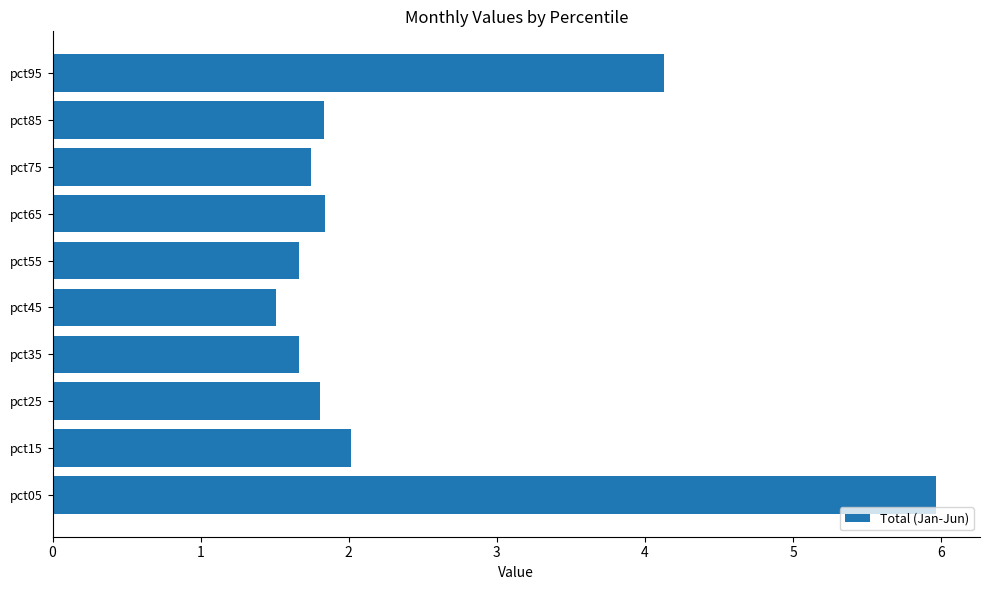

Reading bottom to top, transcribe all the data shown in this chart.

6.0	2.0	1.8	1.7	1.5	1.7	1.8	1.7	1.8	4.1